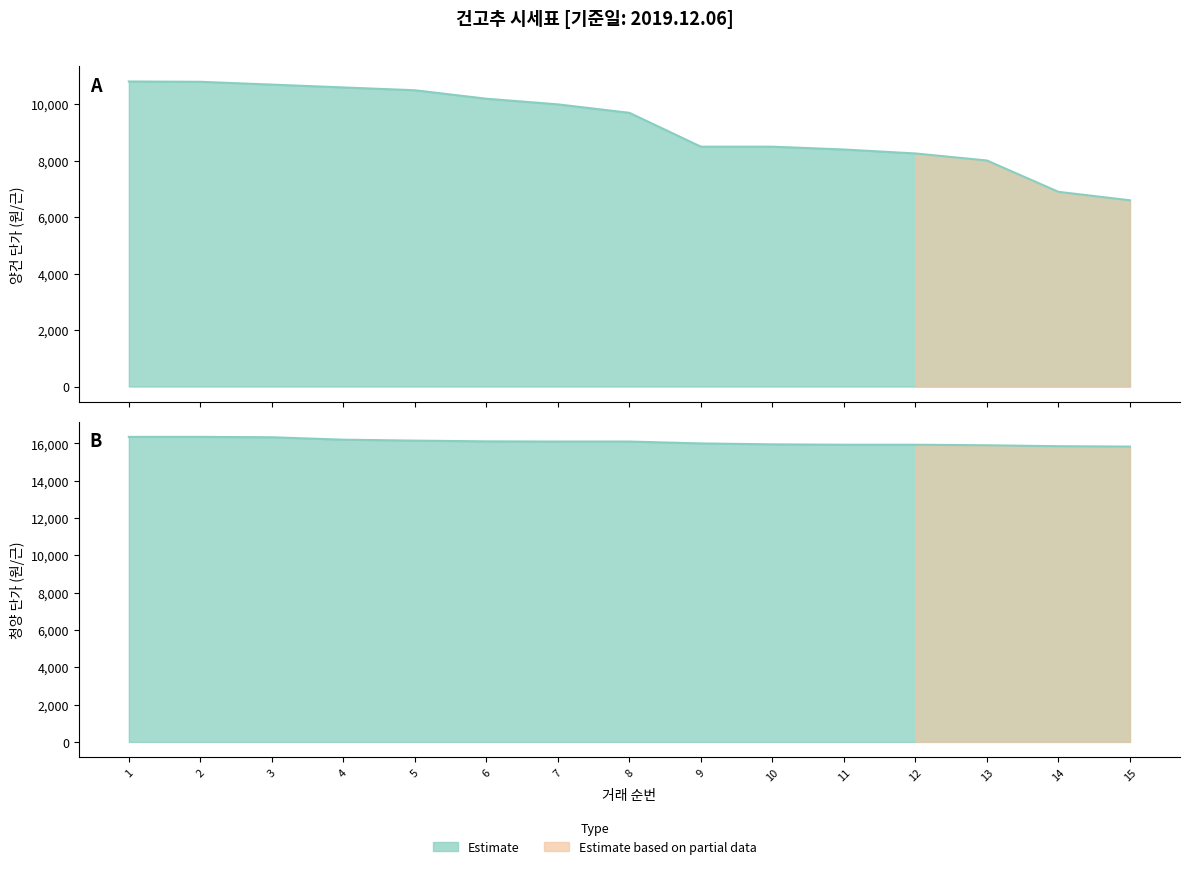

What is the difference between the second highest and second lowest values in the 양건 단가(근) series?

3900